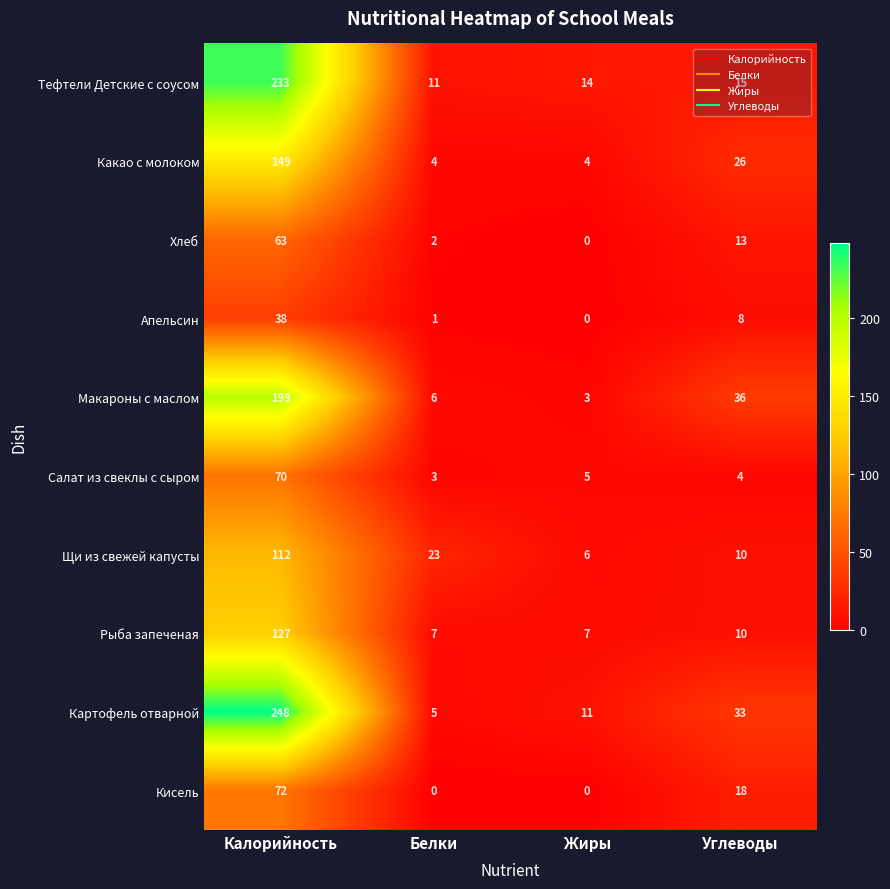

What is the greatest value displayed?

248